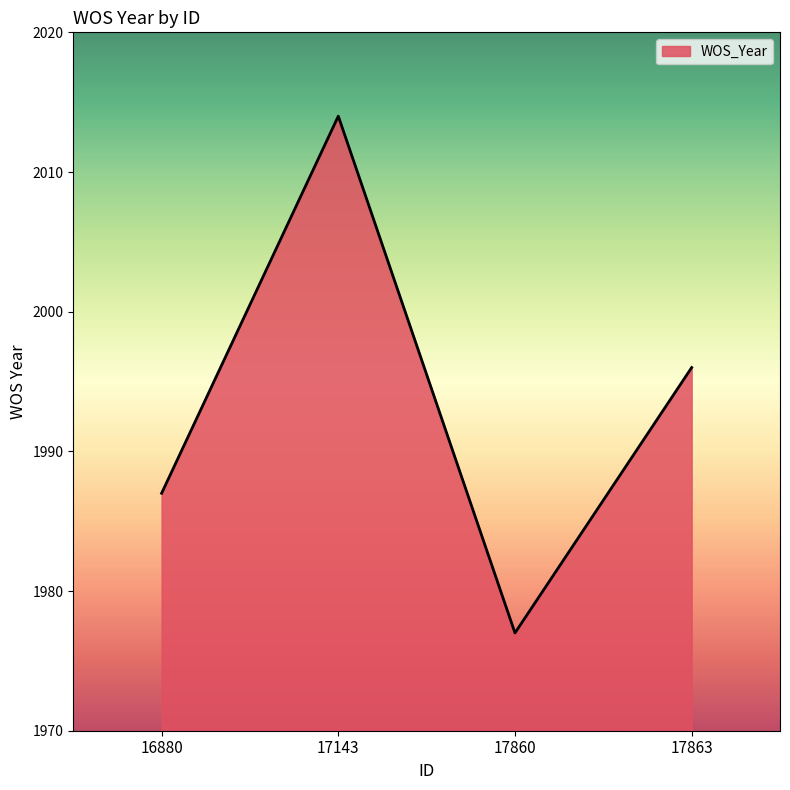

What is the average value?

1994